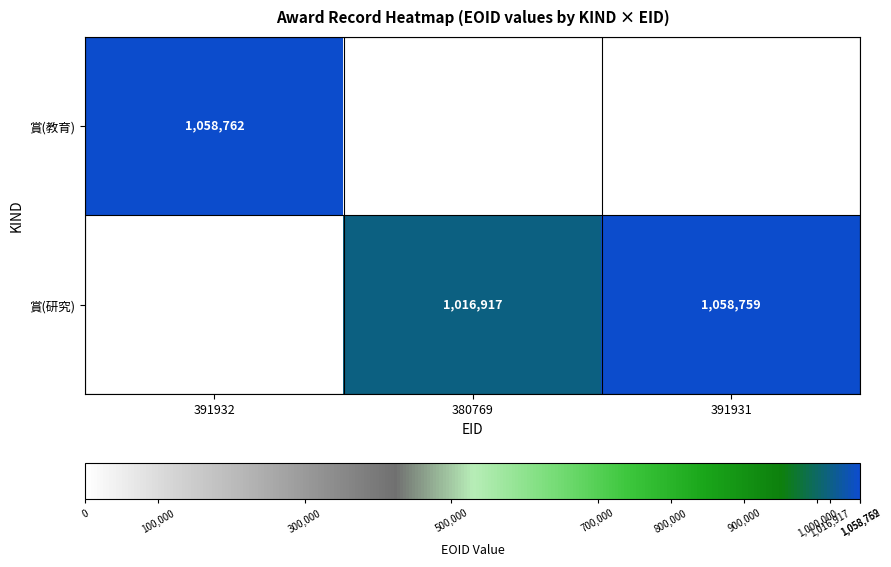

The value of 賞(研究) at 380769 is 1016917. True or false?

True